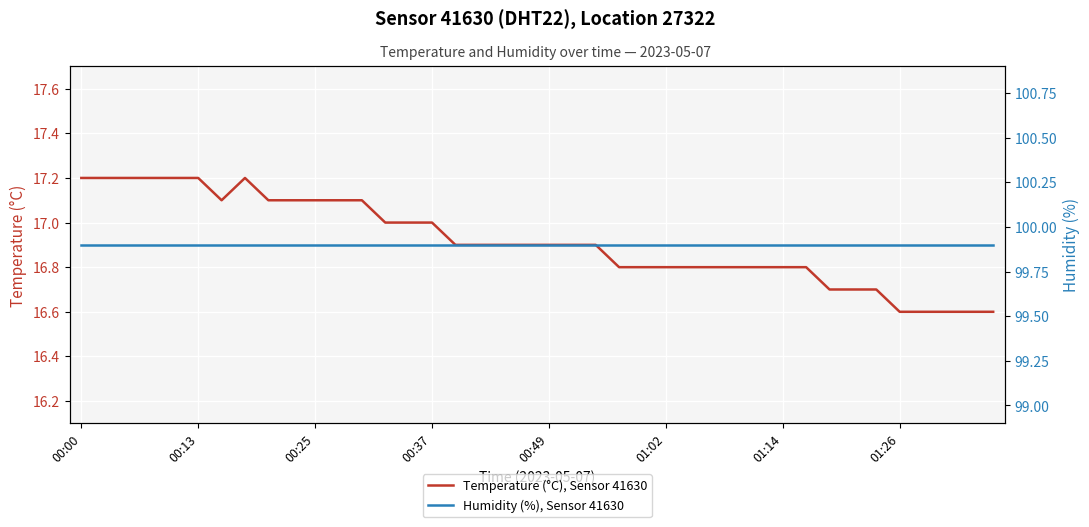

True or false: Humidity (%), Sensor 41630 and Temperature (°C), Sensor 41630 intersect in this chart.

False